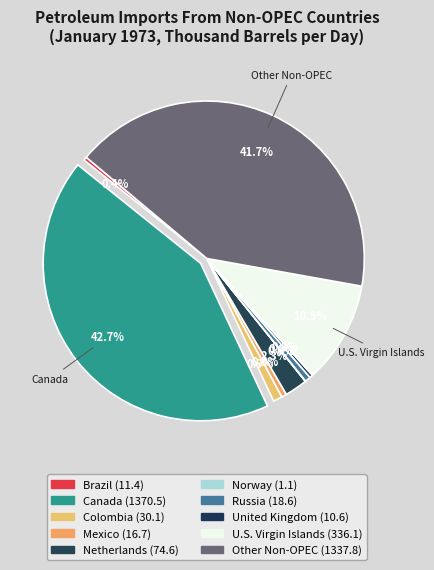

What is the ratio of the value at Russia to the value at U.S. Virgin Islands?

0.1